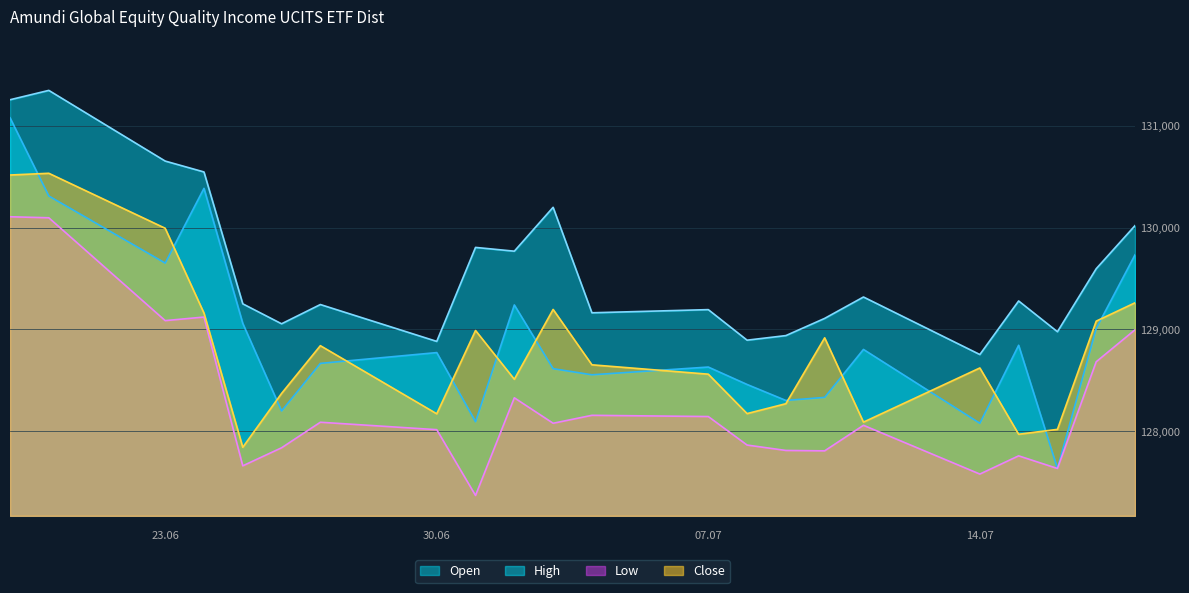

The value of Open at 01.07.2025 is 128094. True or false?

True